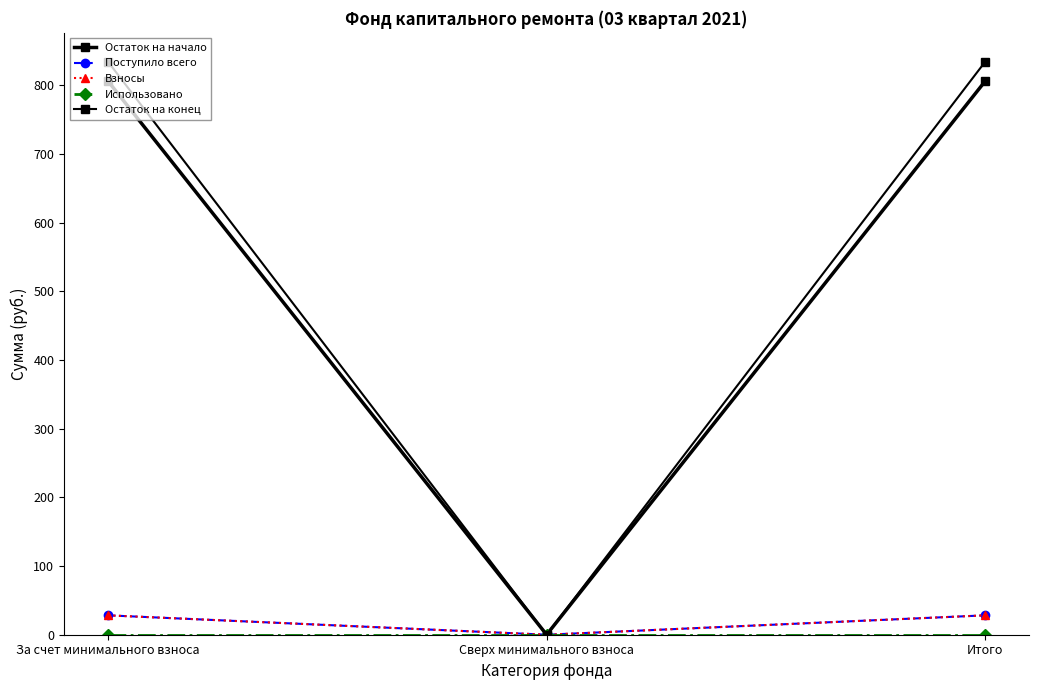

Does the chart have visible grid lines?

No